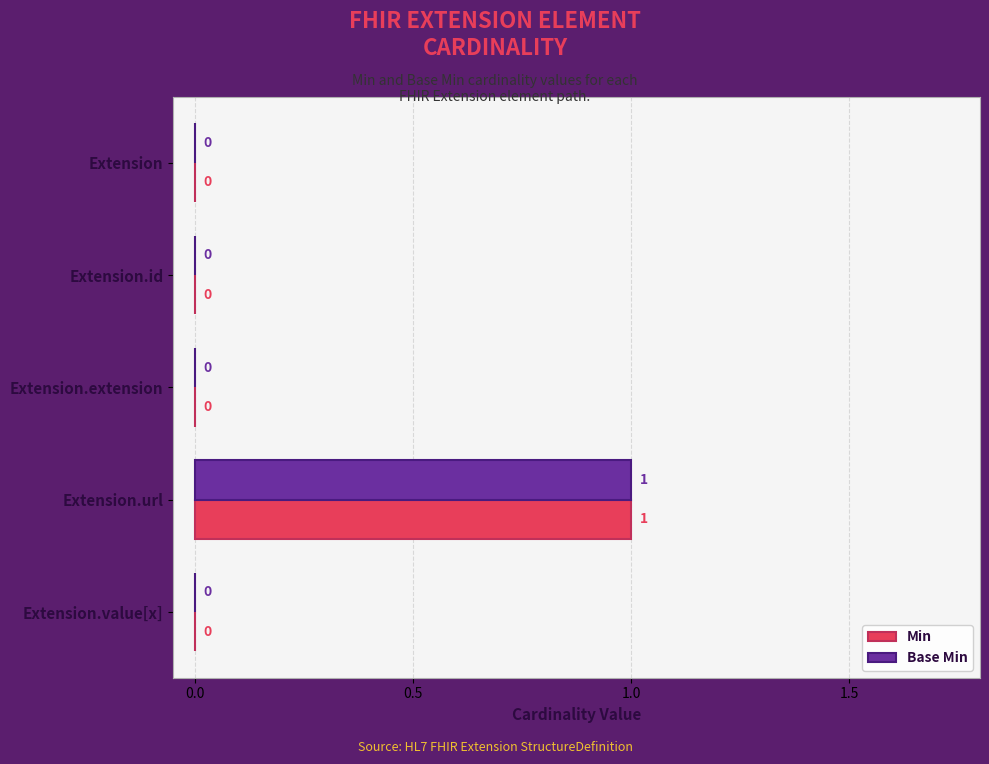

At which category is the sum across all series the highest?

Extension.url